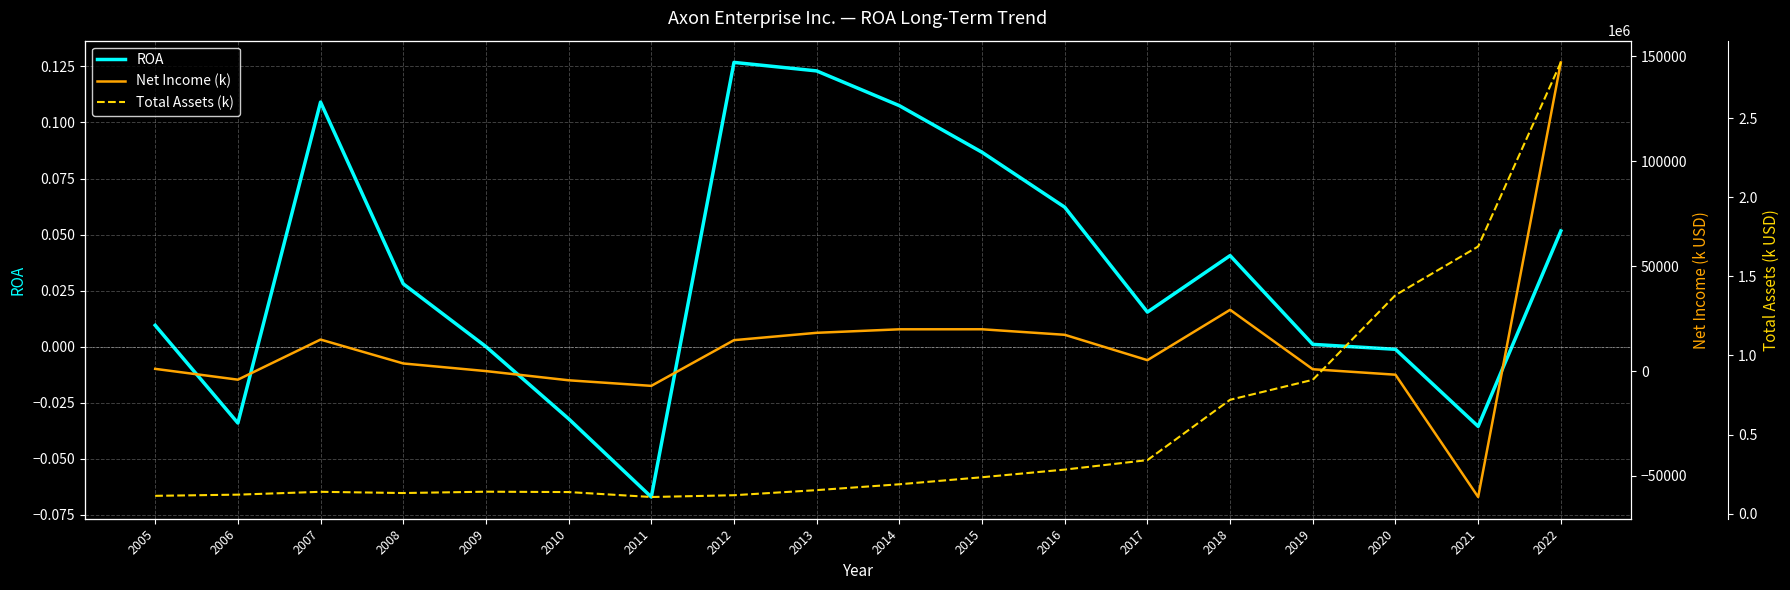

At which category does Net Income (k) reach its first local valley?

2006